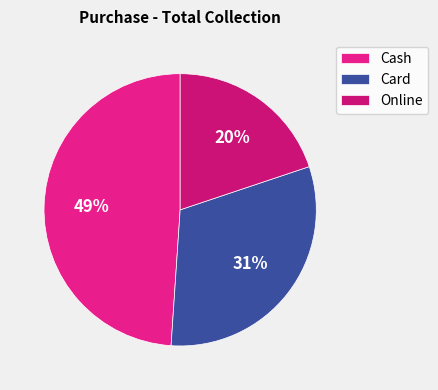

True or false: Card accounts for 42% of the total.

False